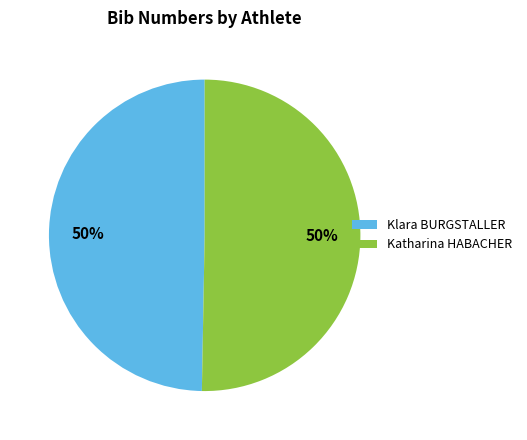

To the nearest percent, what is the combined percentage of Klara BURGSTALLER and Katharina HABACHER?

100%